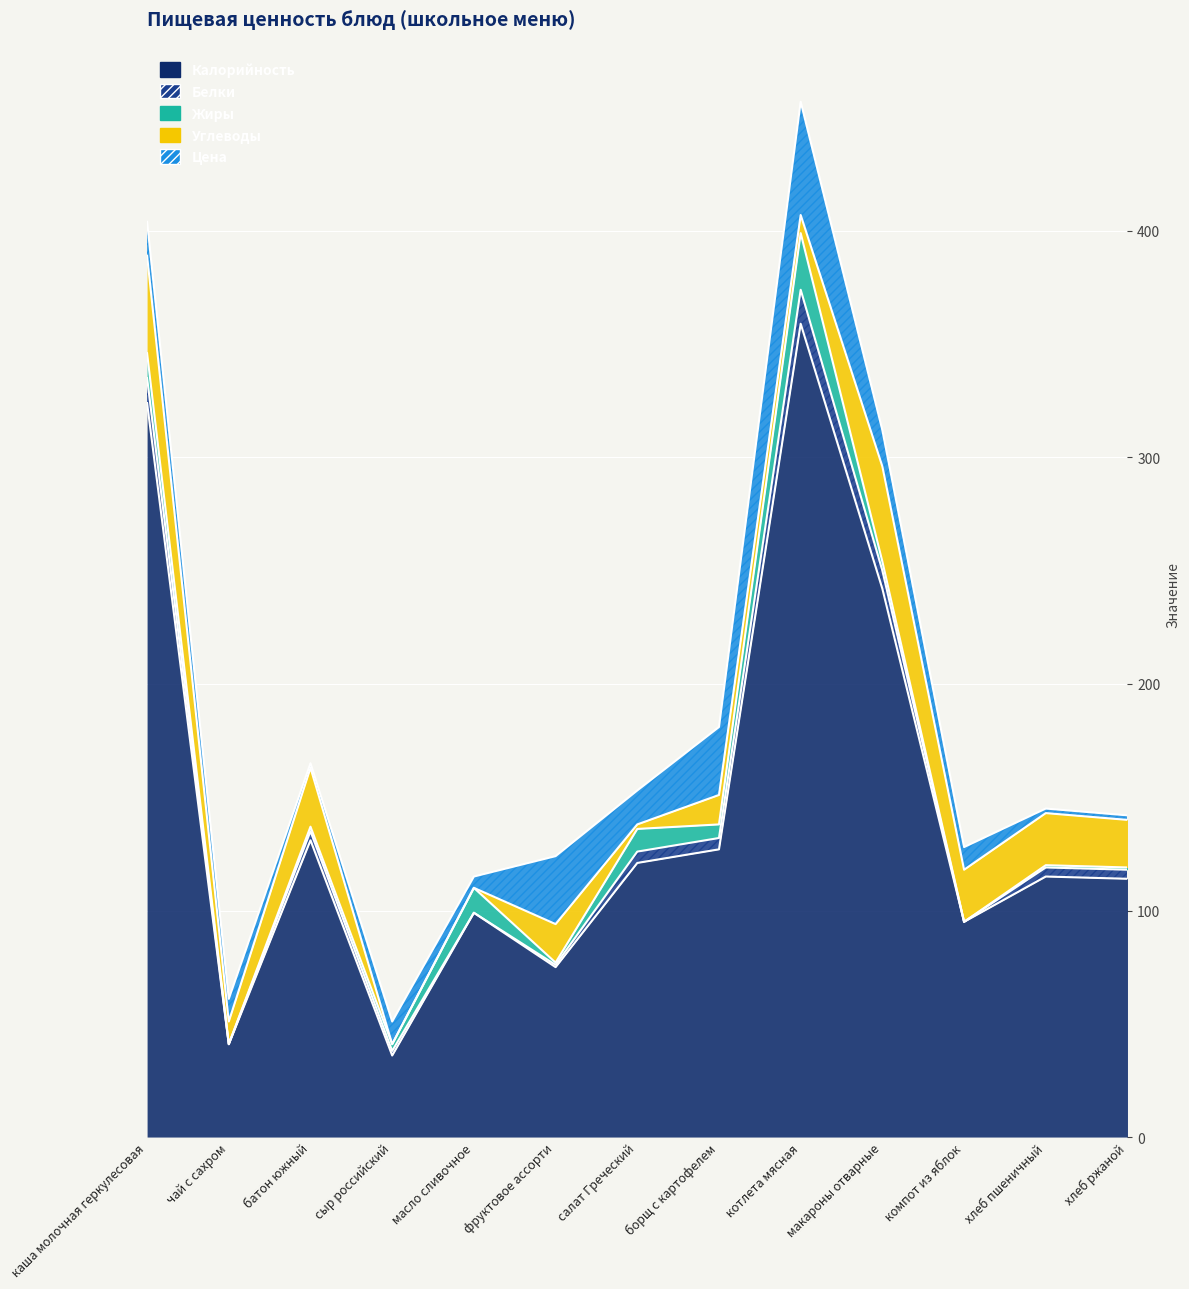

Read the Калорийность value at компот из яблок.

95